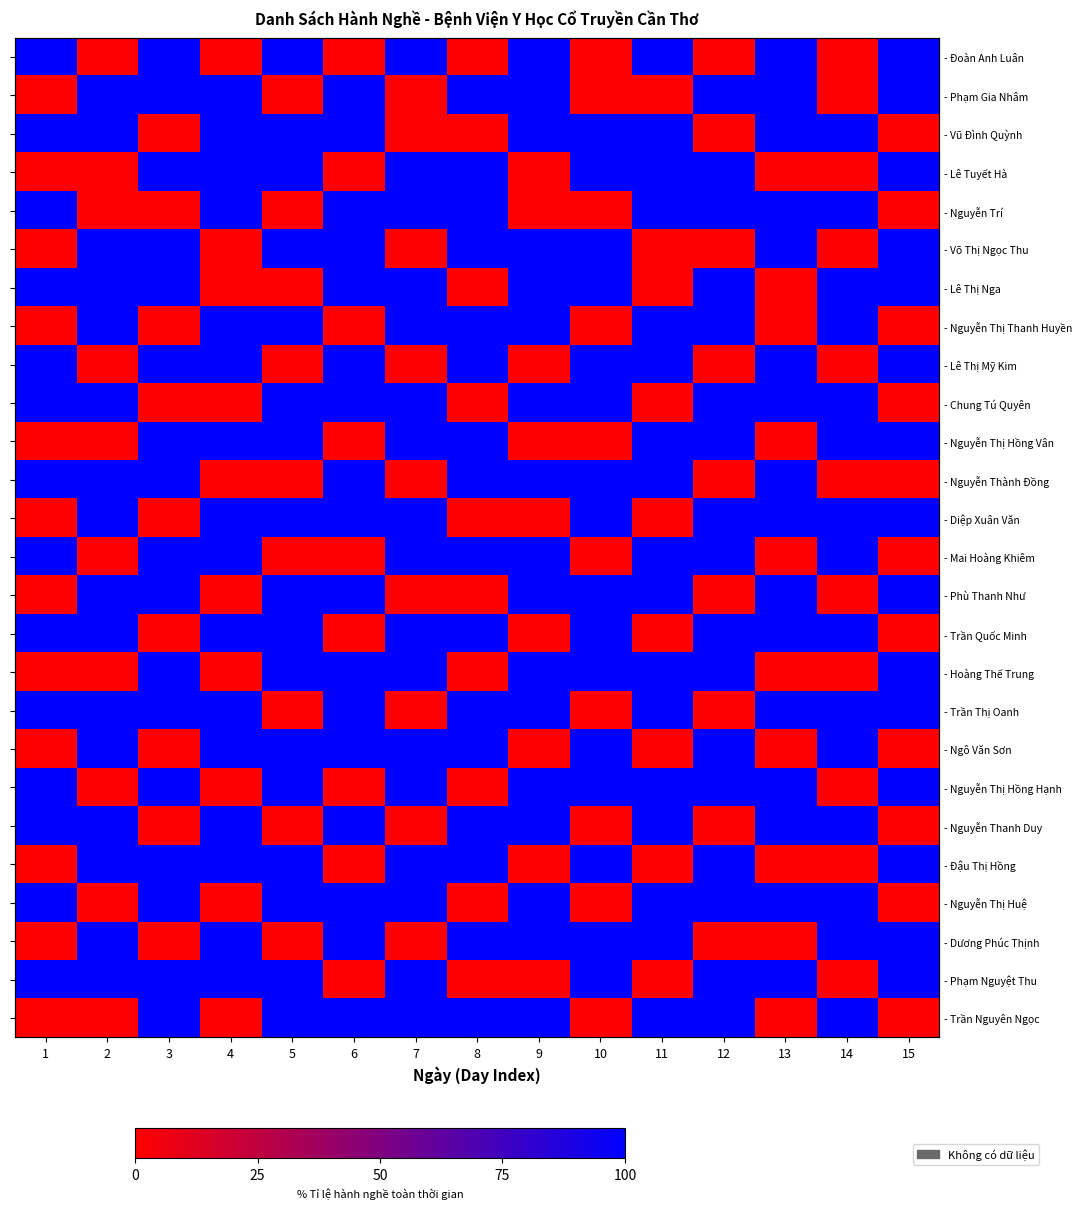

What is the spread (max minus min) of values at 1?

100